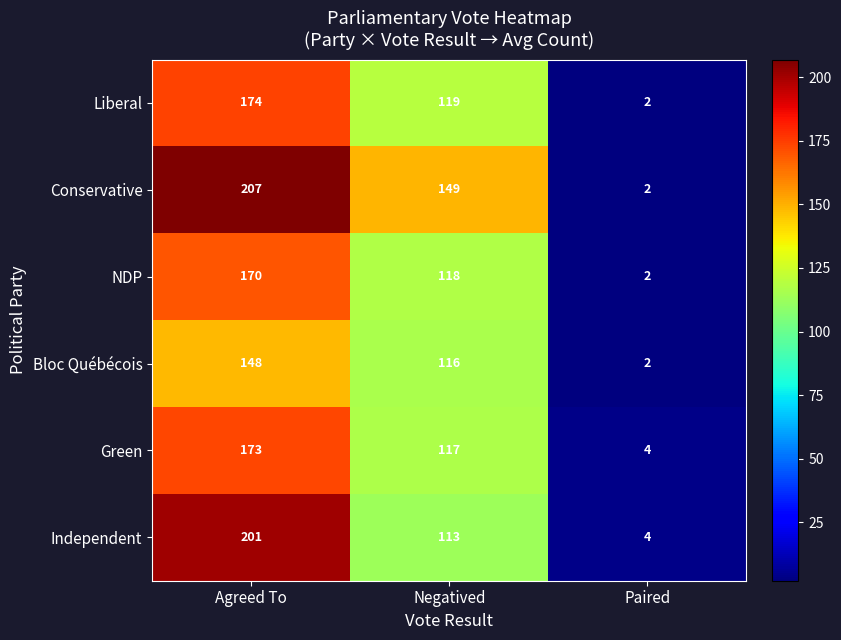

Rank the series by their maximum value, from lowest to highest.

Bloc Québécois, NDP, Green, Liberal, Independent, Conservative